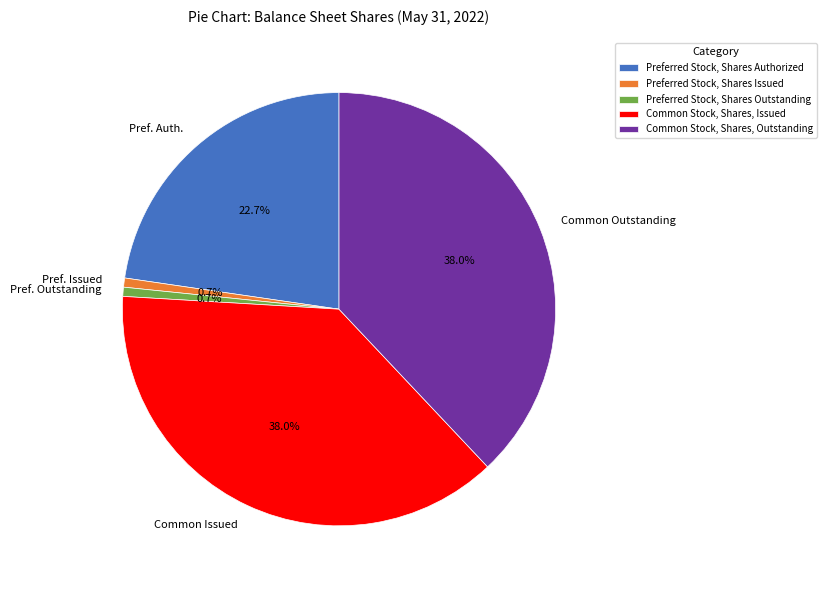

What is the ratio of the value at Common Stock, Shares, Issued to the value at Common Stock, Shares, Outstanding?

1.0